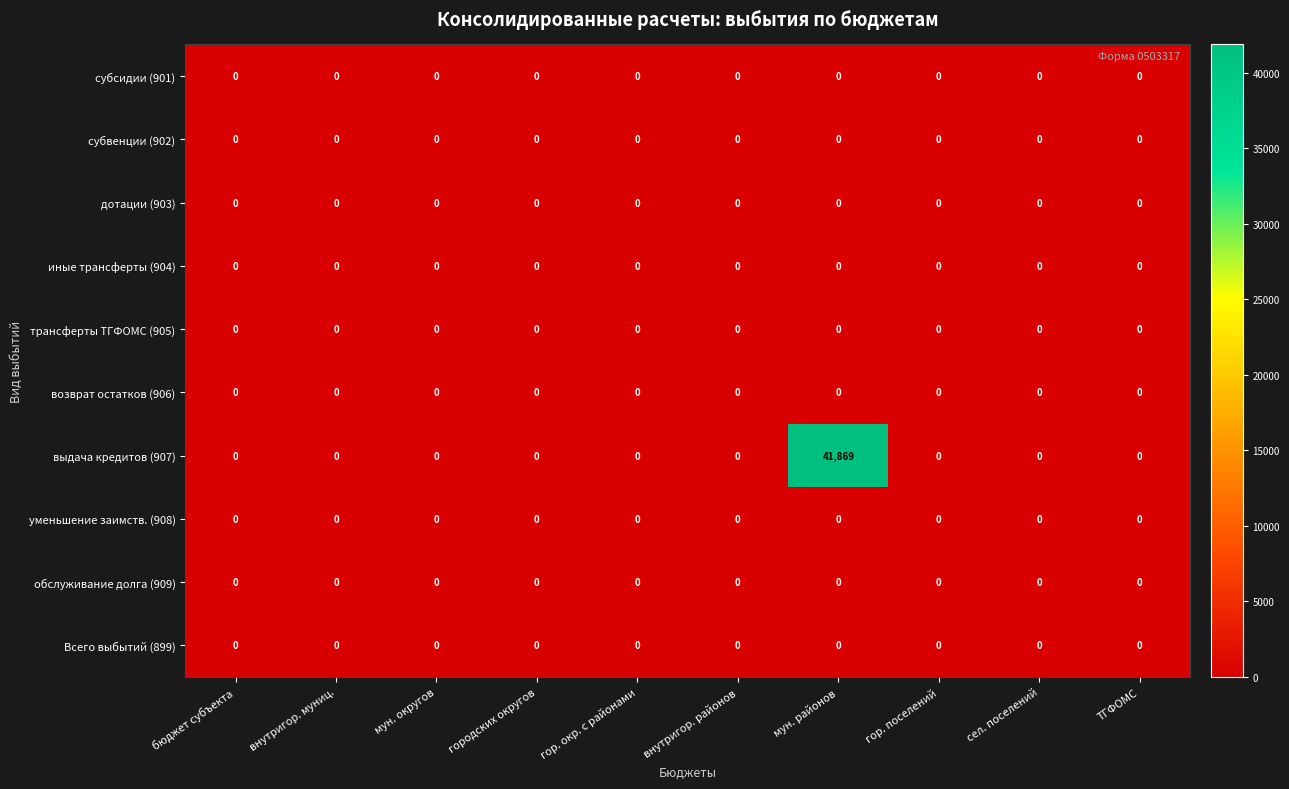

At which category is the sum across all series the highest?

мун. районов